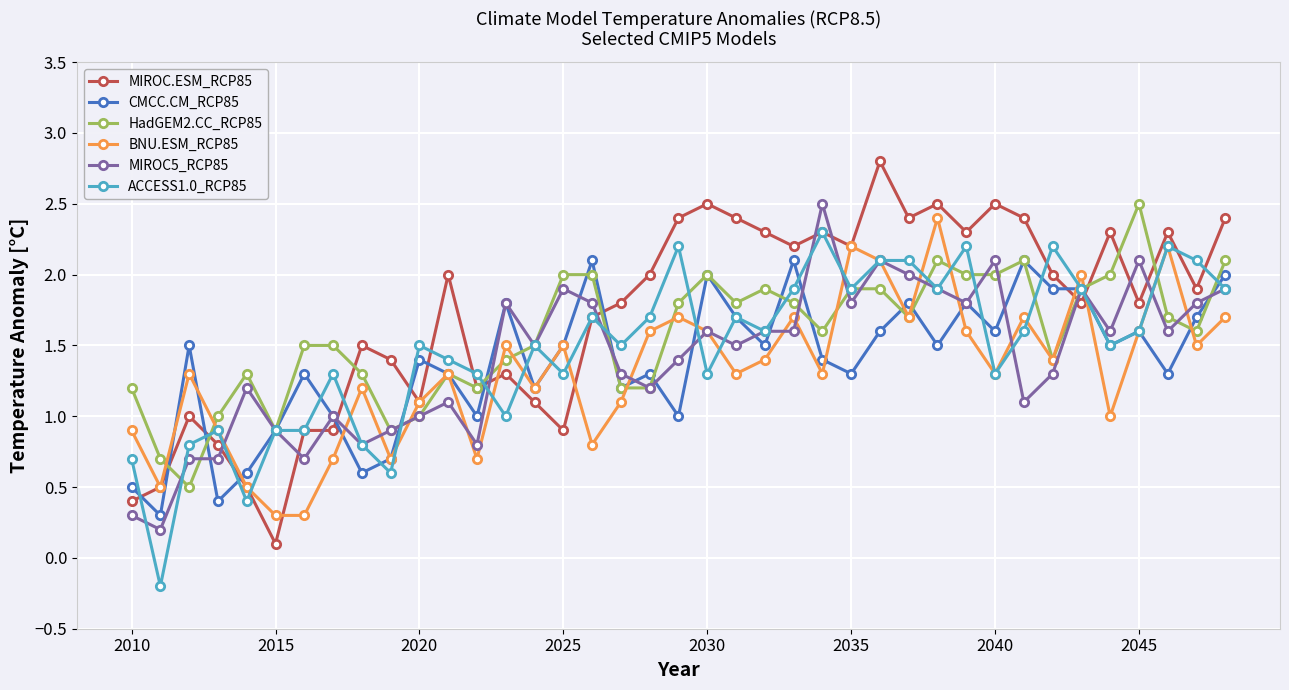

True or false: HadGEM2.CC_RCP85 has more than 1 points higher than both neighbors.

True